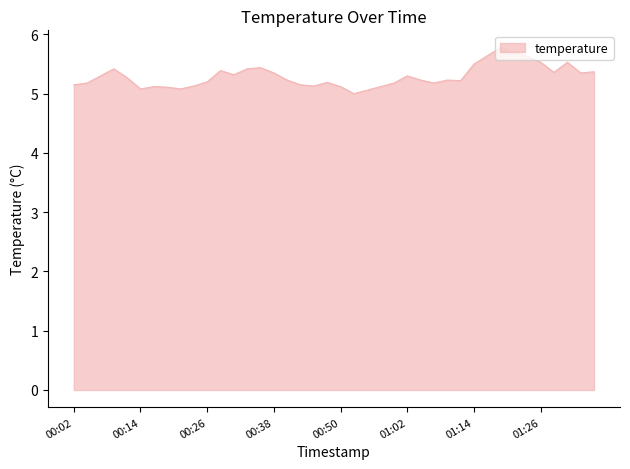

What is the difference between the maximum and minimum values?

0.8